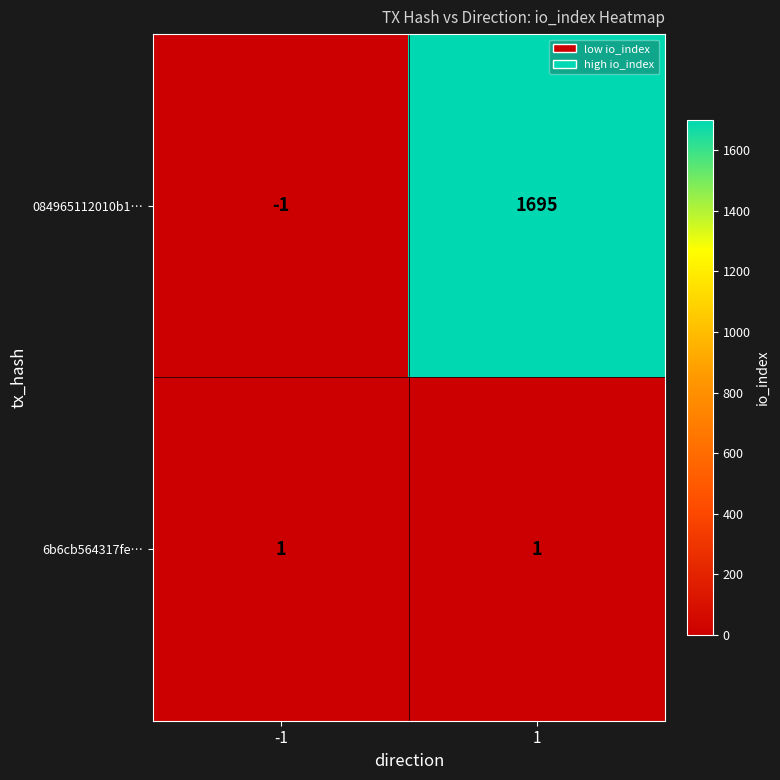

True or false: 084965112010b1… has a value of -1 at -1.

True